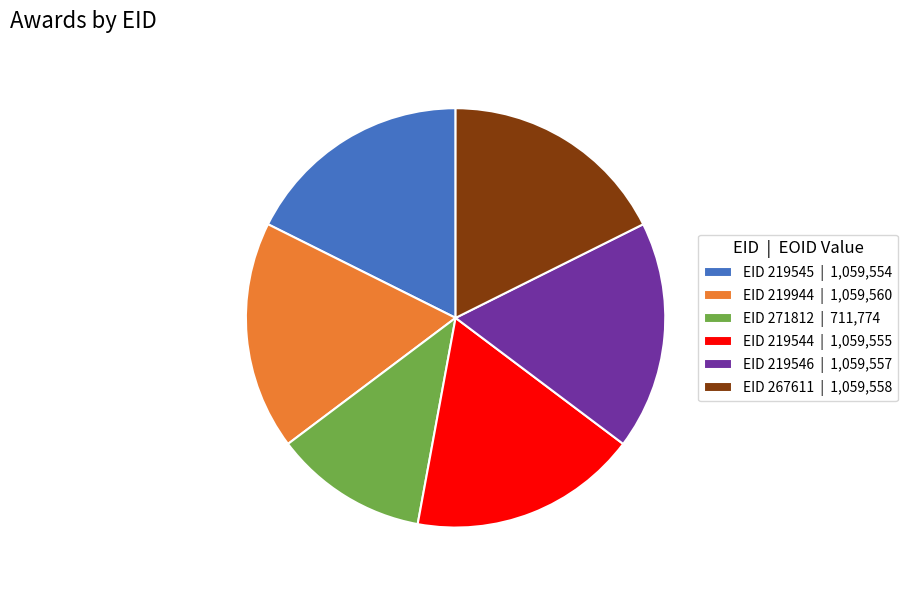

What is the ratio of the value at EID 219546 | 1,059,557 to the value at EID 219944 | 1,059,560?

1.0